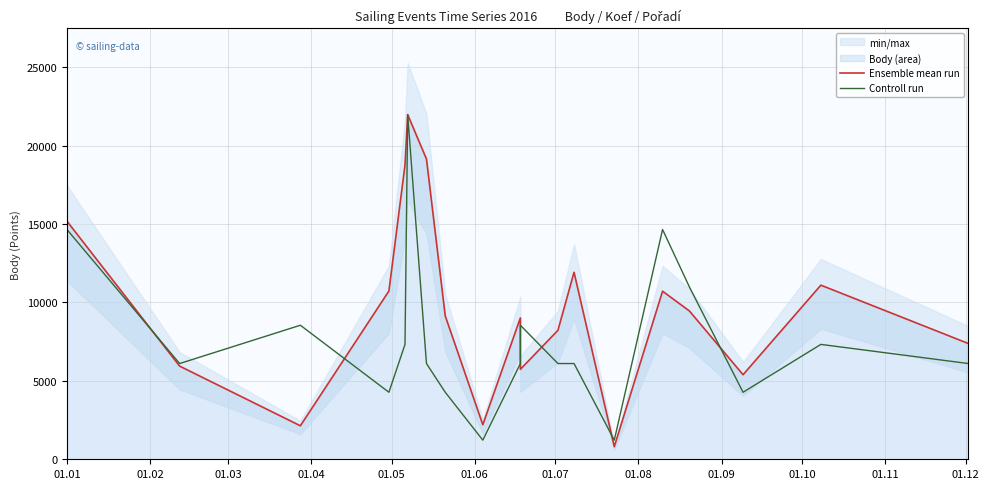

The value of Controll run at 14 is 7834.2. True or false?

False